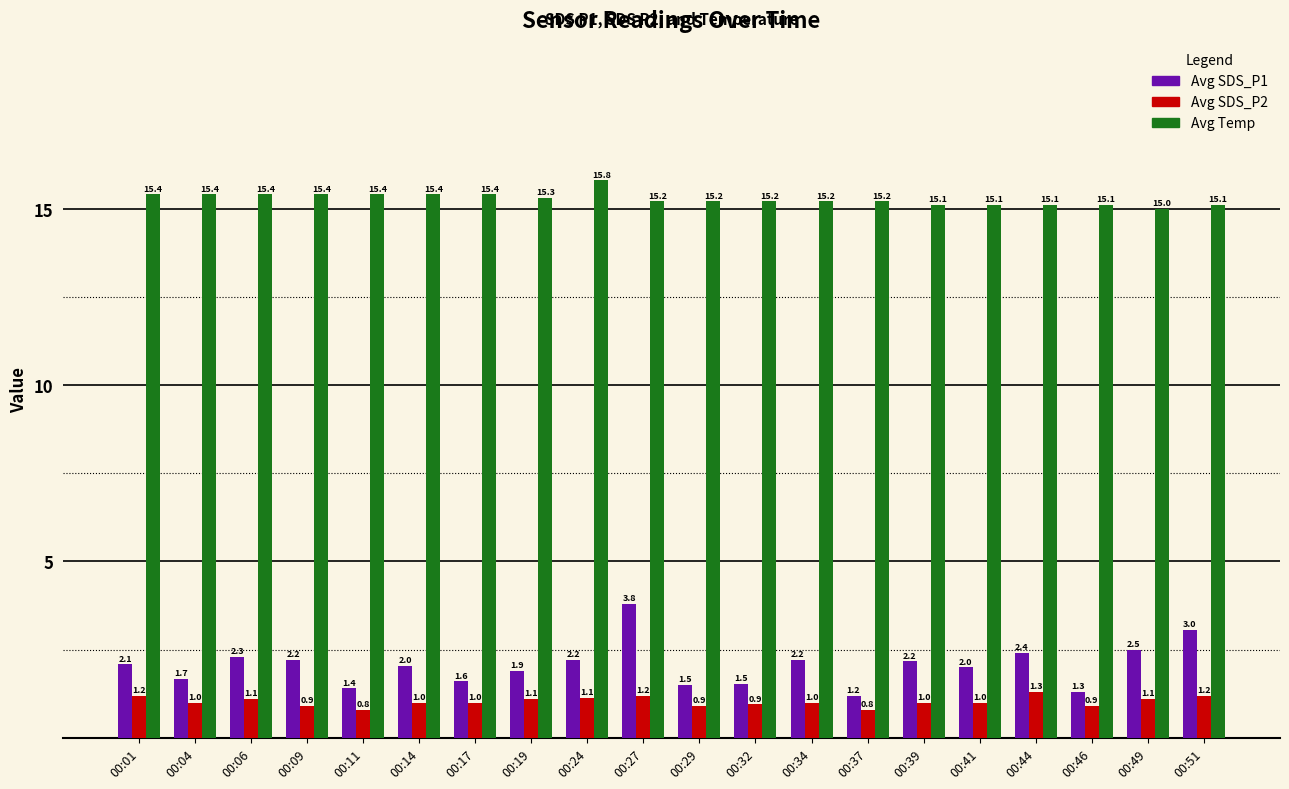

Is it true that Avg SDS_P2 equals 1.4 at 00:37?

False